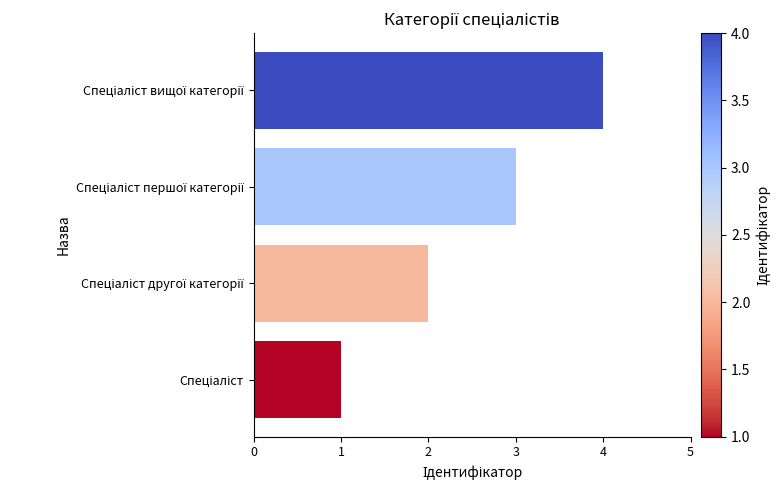

What is the maximum value shown in the chart?

4